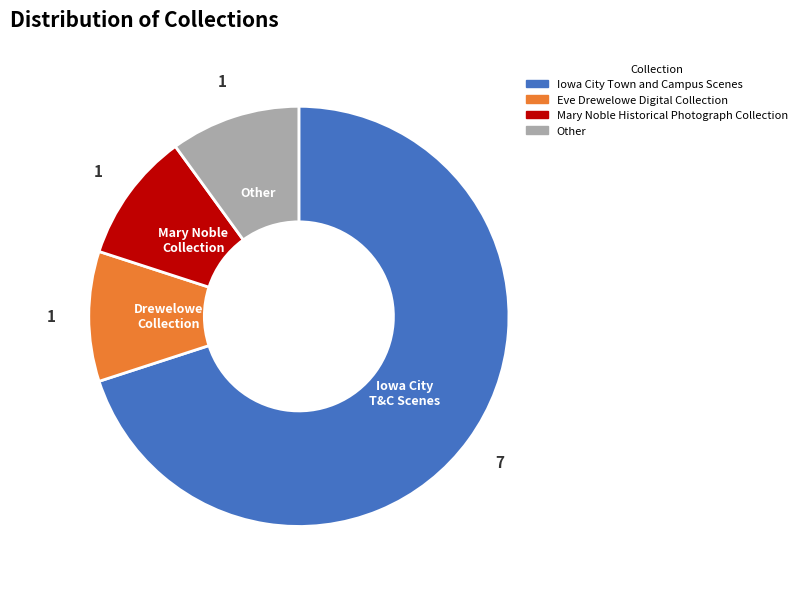

Count the number of slices in the pie.

4